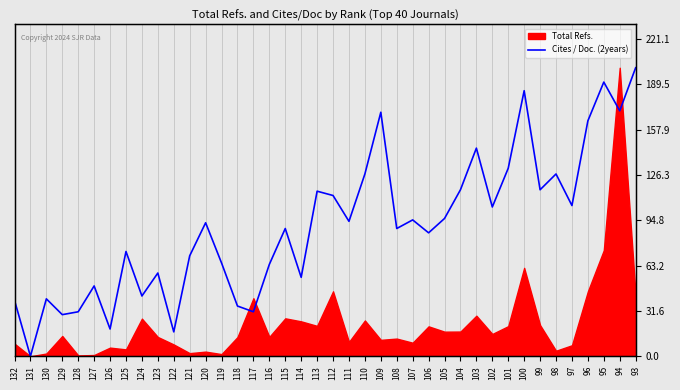

Which label corresponds to the largest value in the chart?

93